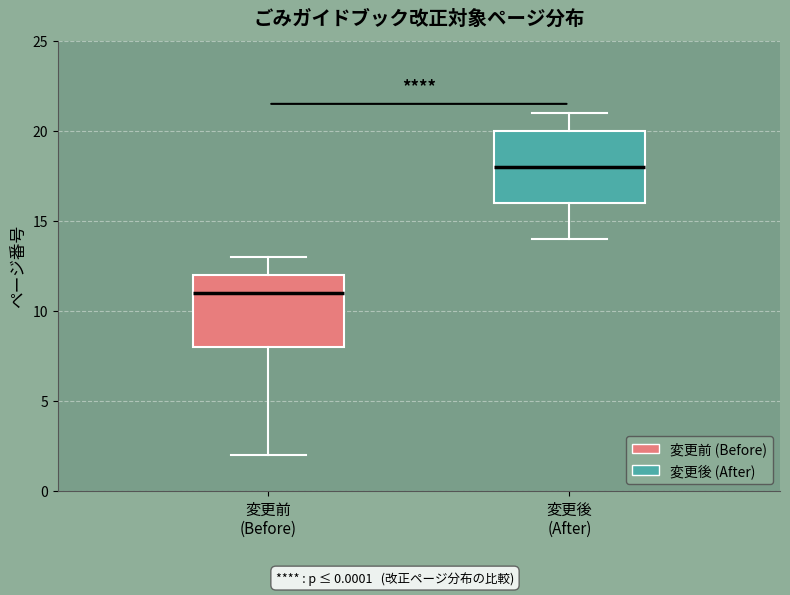

Reading left to right, read every box against the y-axis: the position of its median line, the range the box covers, and the ends of its whiskers. The values are not printed on the chart, so give them approximately, as read against the axis.

変更前 (Before): median 11, box 8 to 12, whiskers 2 to 13
変更後 (After): median 18, box 16 to 20, whiskers 14 to 21